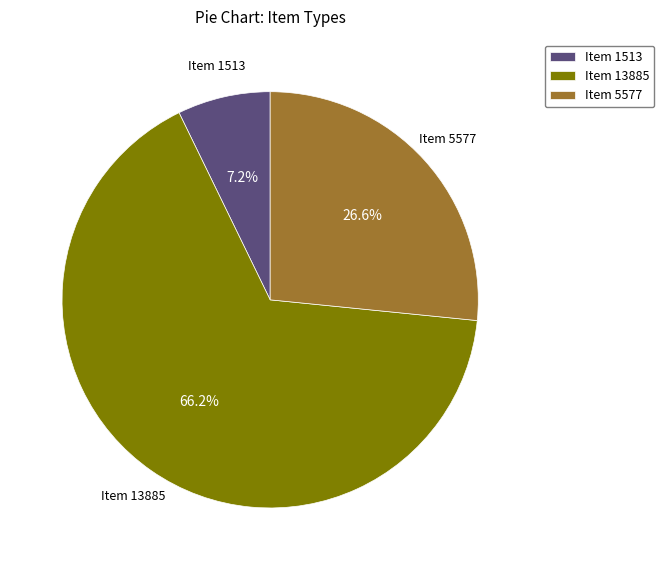

How many slices are in this pie chart?

3